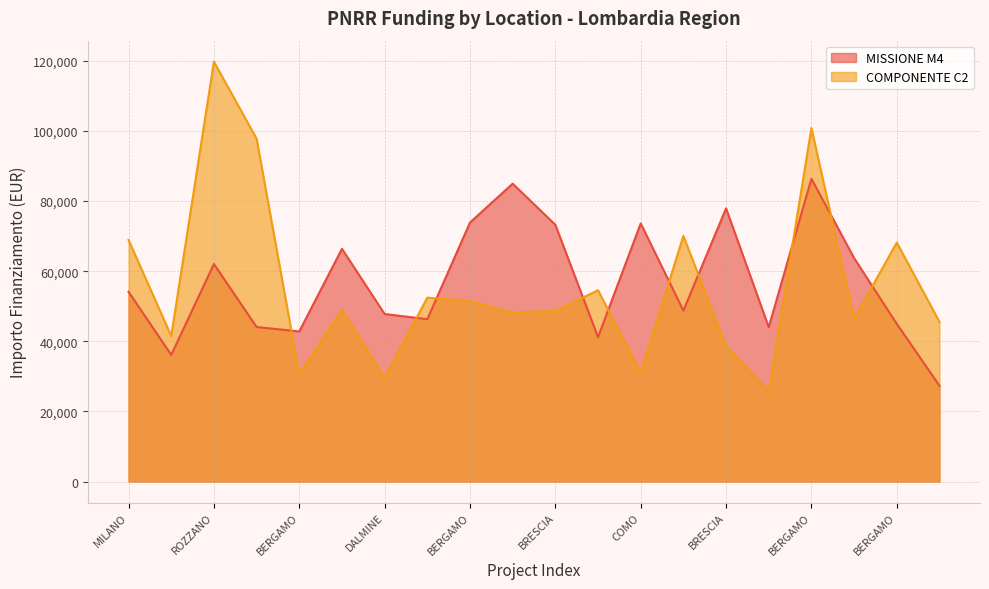

What is the greatest value displayed?

119783.4